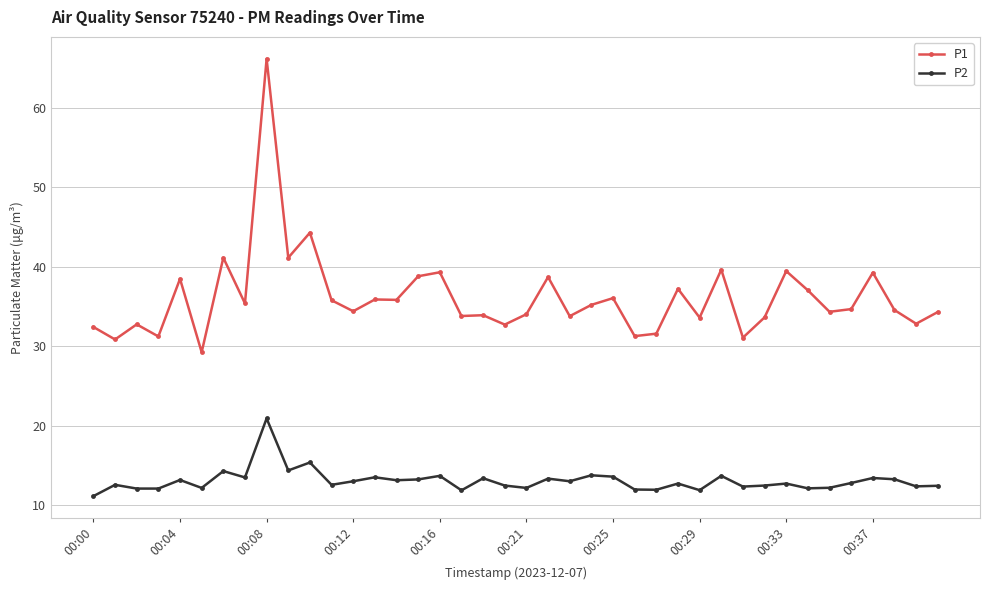

True or false: P2 and P1 cross at least once.

False